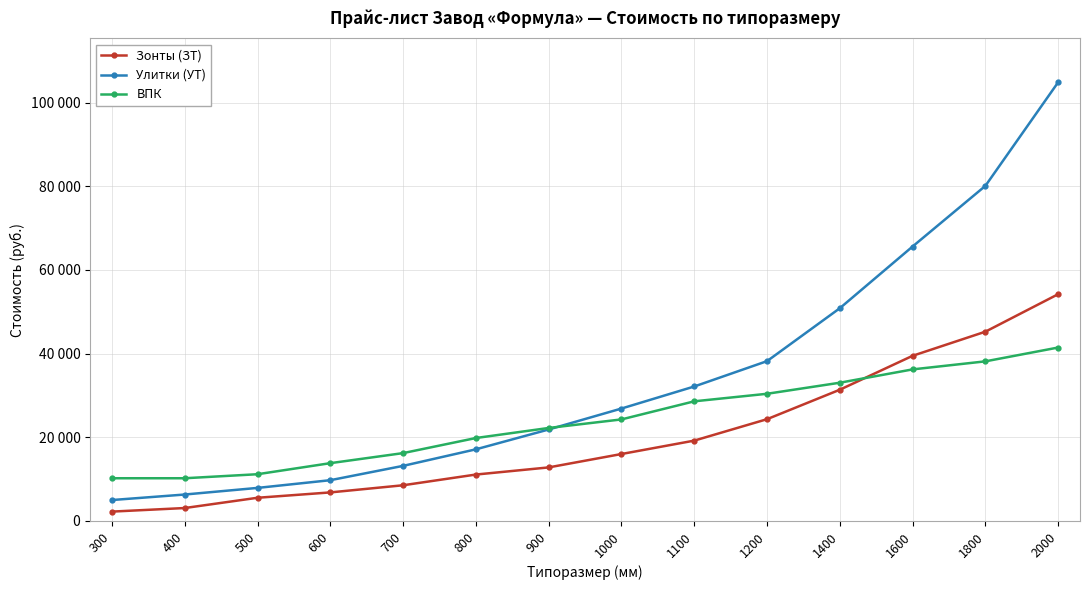

True or false: Зонты (ЗТ) and Улитки (УТ) intersect in this chart.

False